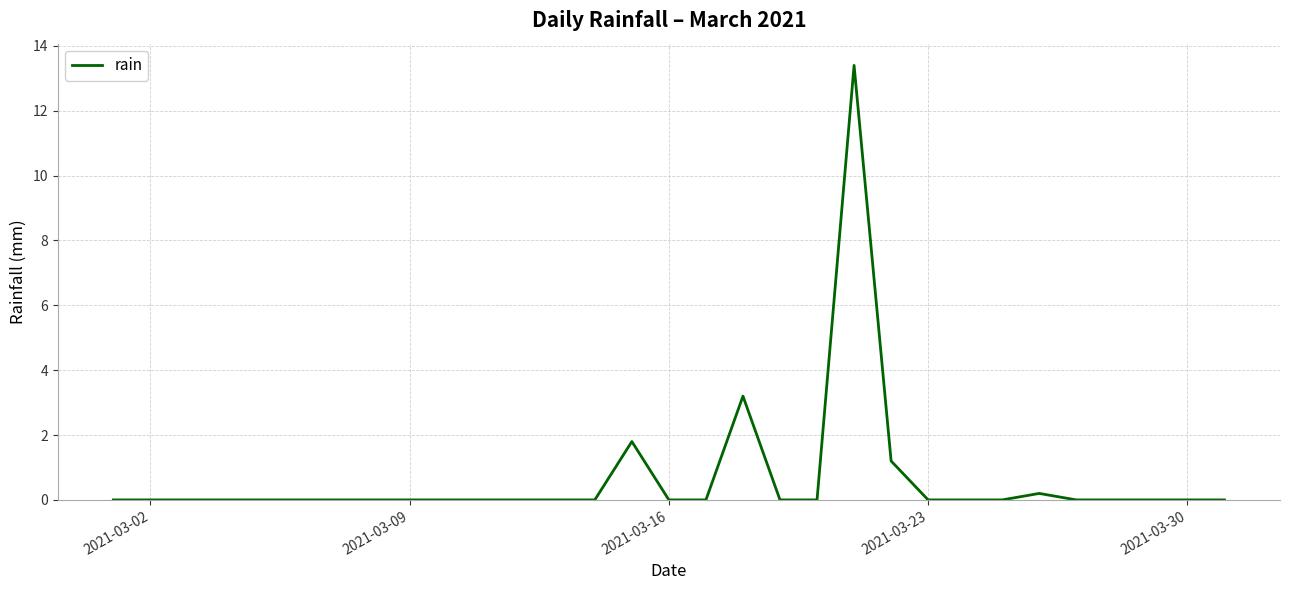

How many lines are shown in the chart?

1